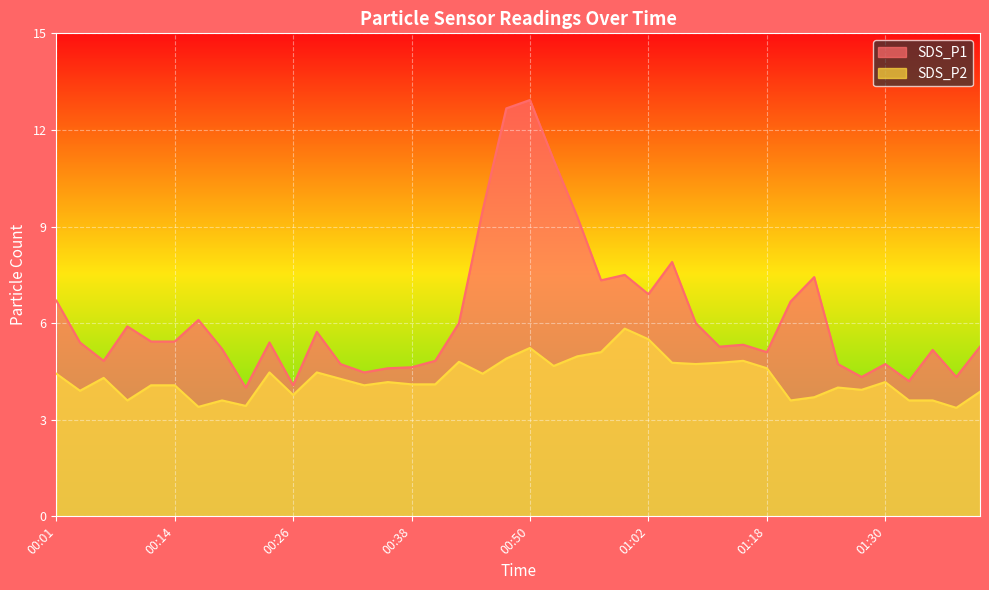

Which series has the largest range (max minus min)?

SDS_P1